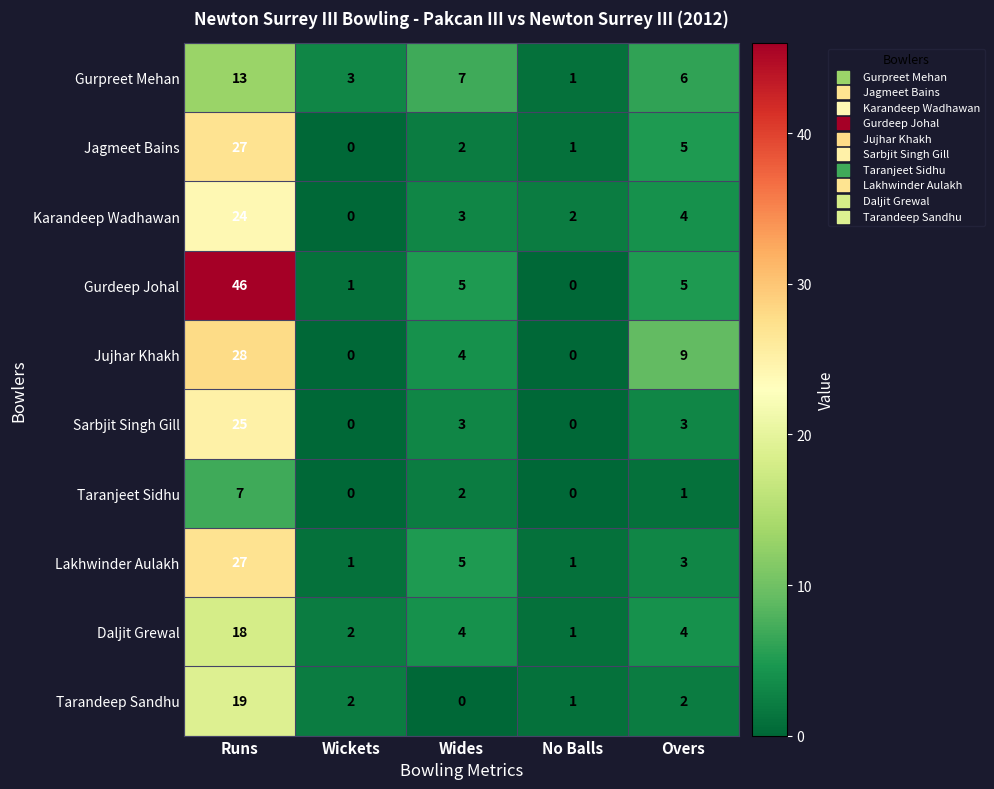

What is the total value across all series at Overs?

42